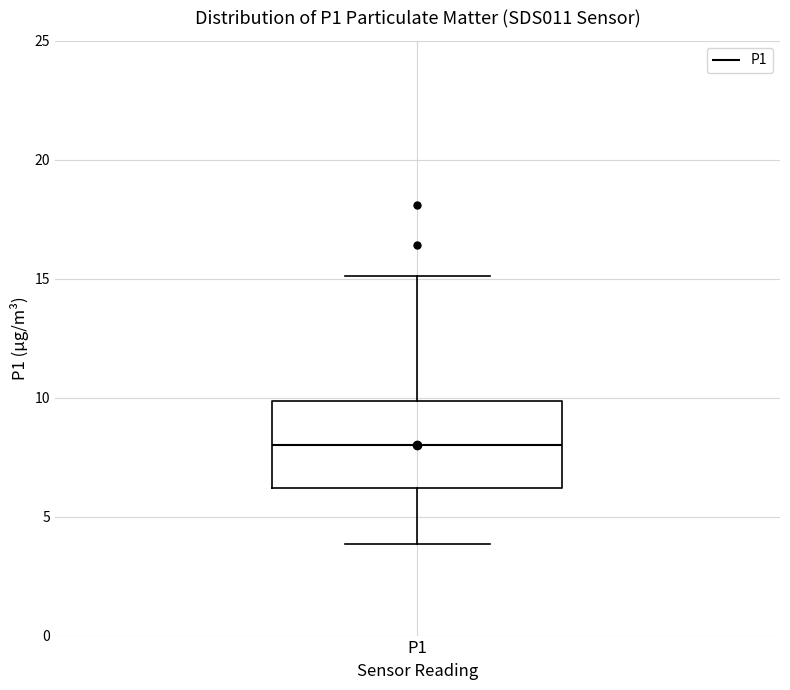

Read this box plot against the y-axis: the position of the median line, the range covered by the box, and the ends of both whiskers. The values are not printed on the chart, so give them approximately, as read against the axis.

median 8, box 6 to 10, whiskers 4 to 15